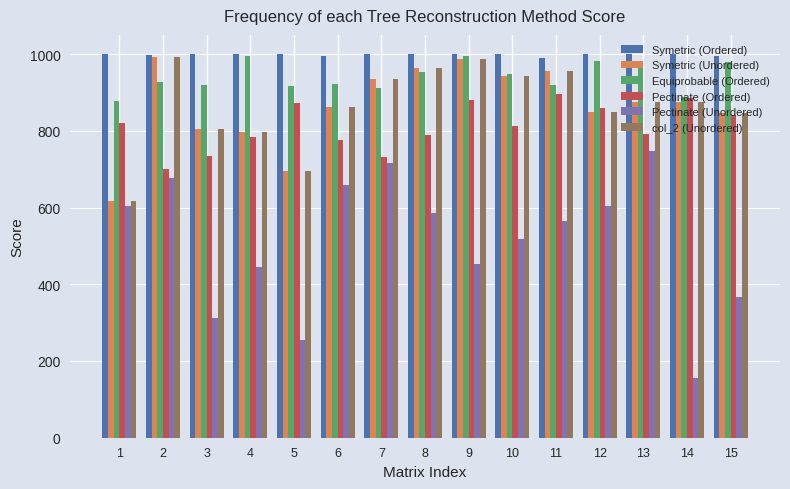

Which series changed the most between 2 and 15?

Pectinate (Unordered)